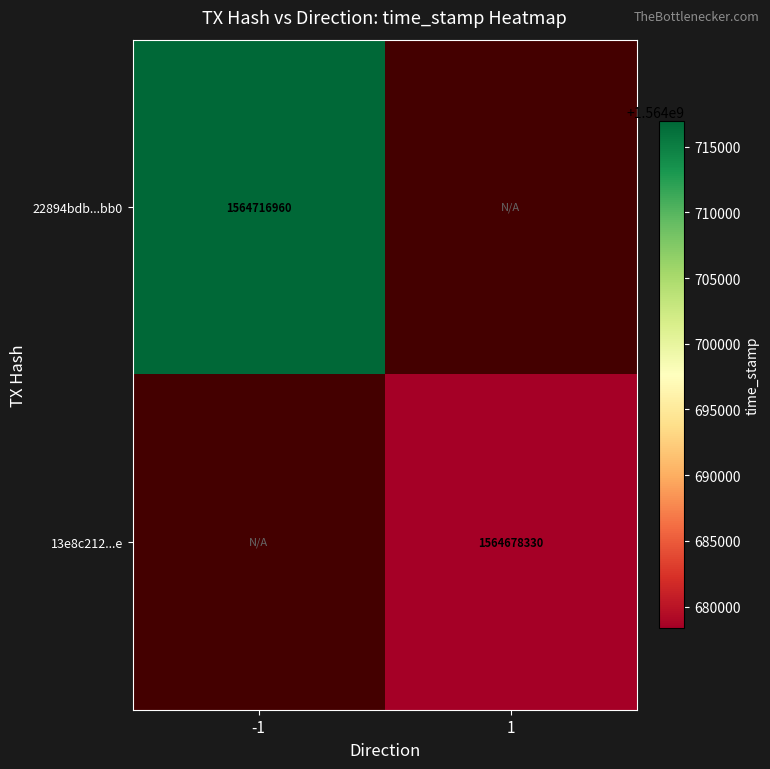

The 22894bdb...bb0 series shows 2109307693 at -1. True or false?

False